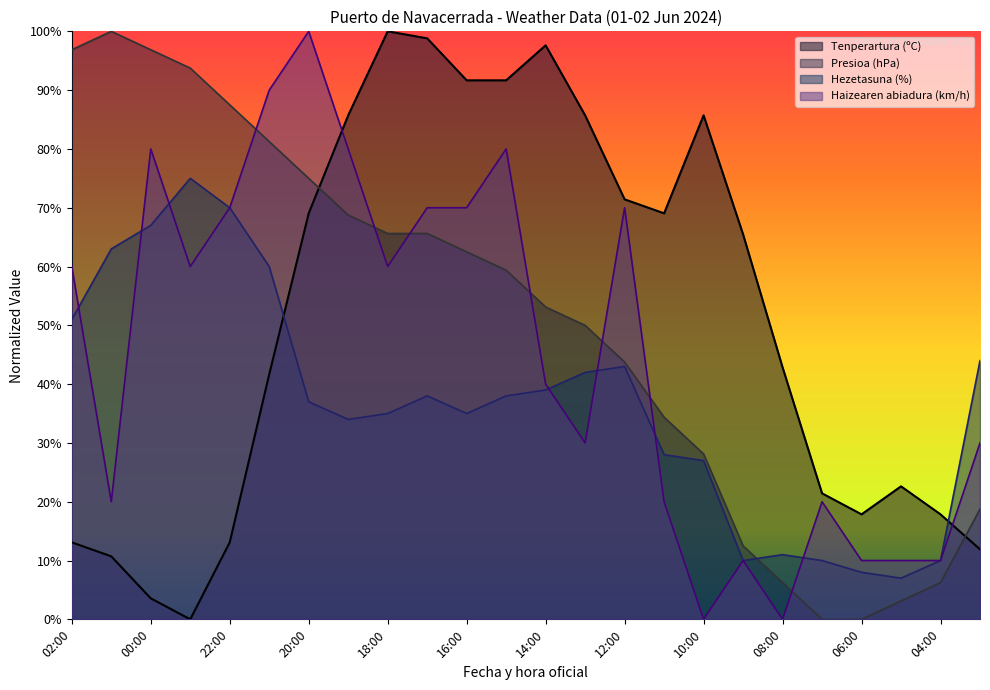

Does the chart have visible grid lines?

No